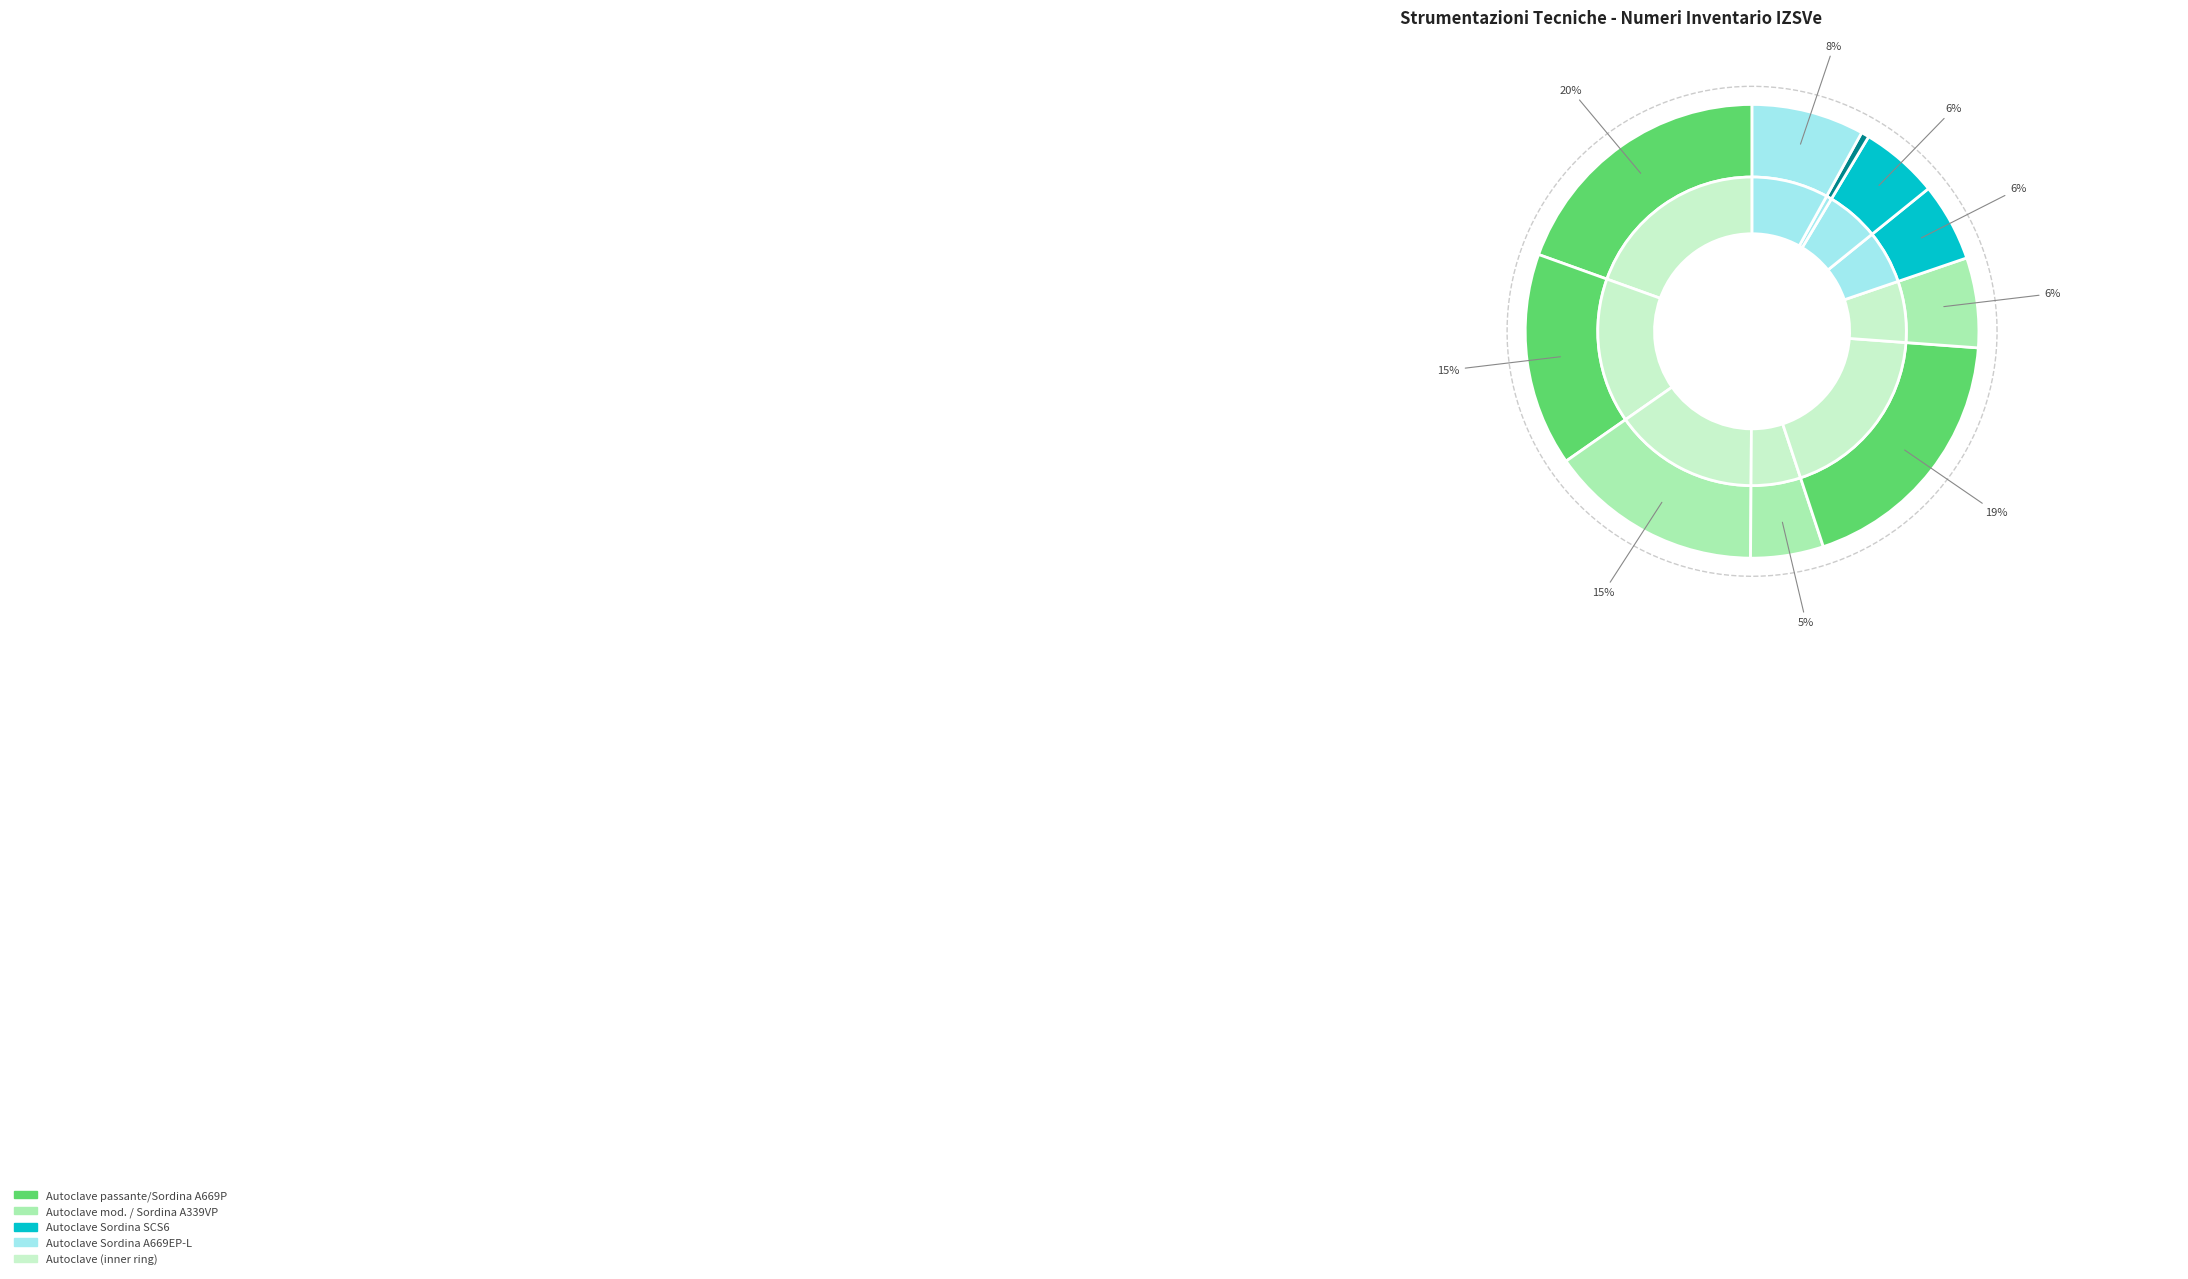

To the nearest percent, what percentage of the pie is autoclave passante SCS2 (2)?

15%